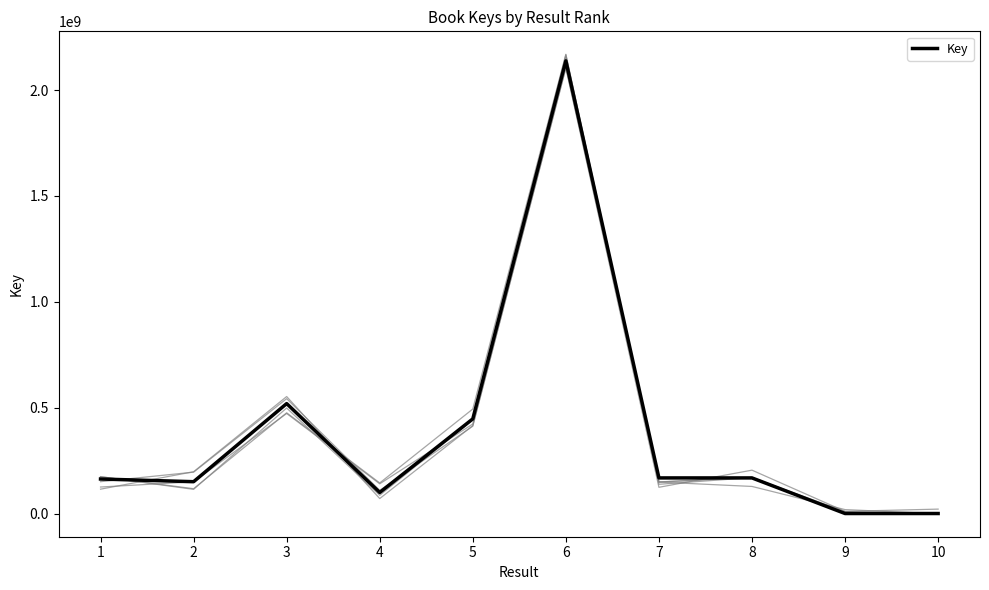

At which category does the chart reach its minimum across all series?

10